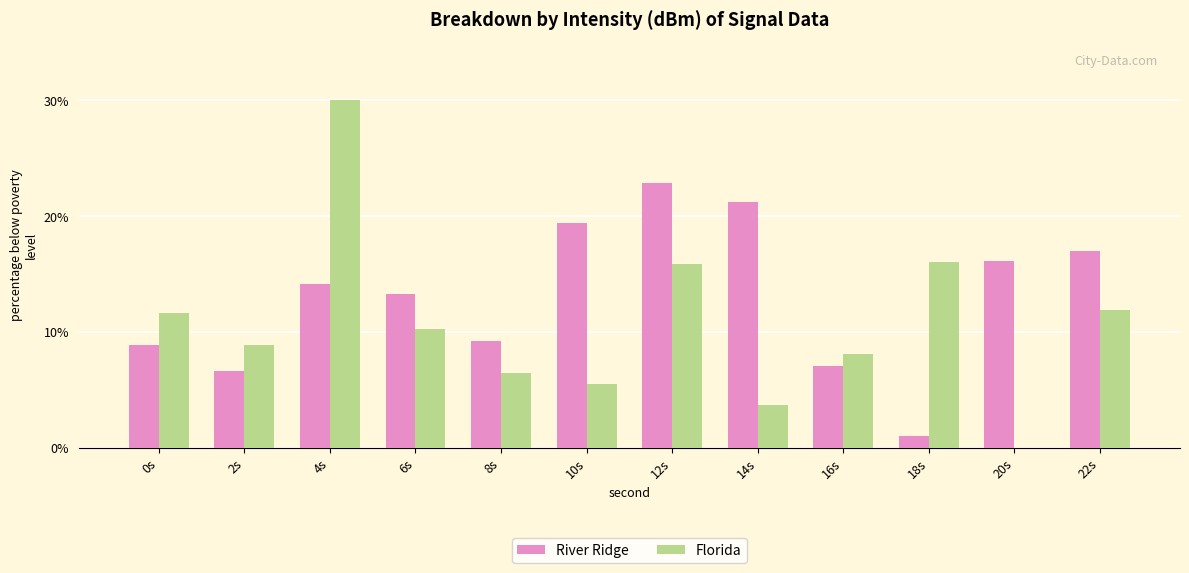

The value of Florida at 0s is 11.7. True or false?

True